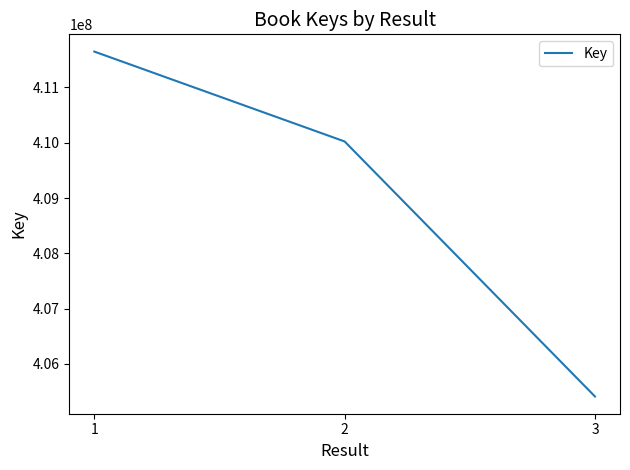

Count the values in the range 405411990 to 411649243.

3